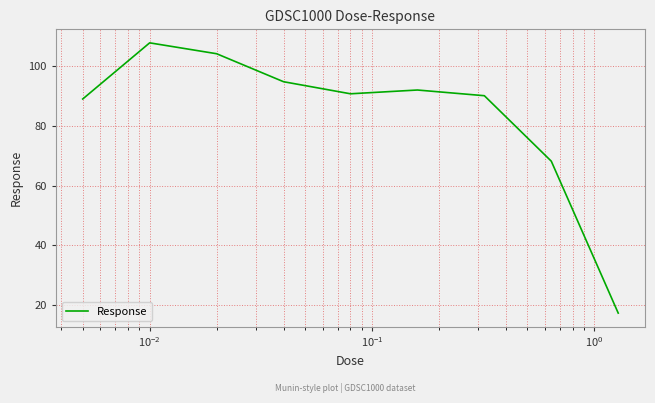

What is the maximum value shown in the chart?

107.8